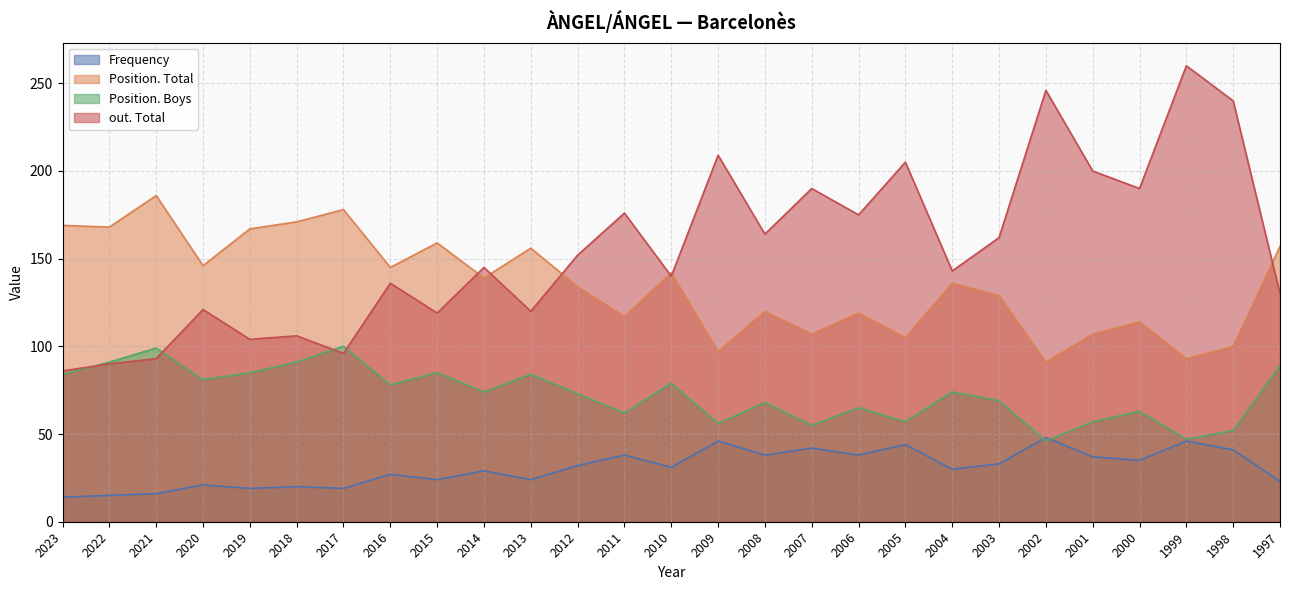

List the series in order of their peak value, lowest first.

Frequency, Position. Boys, Position. Total, out. Total